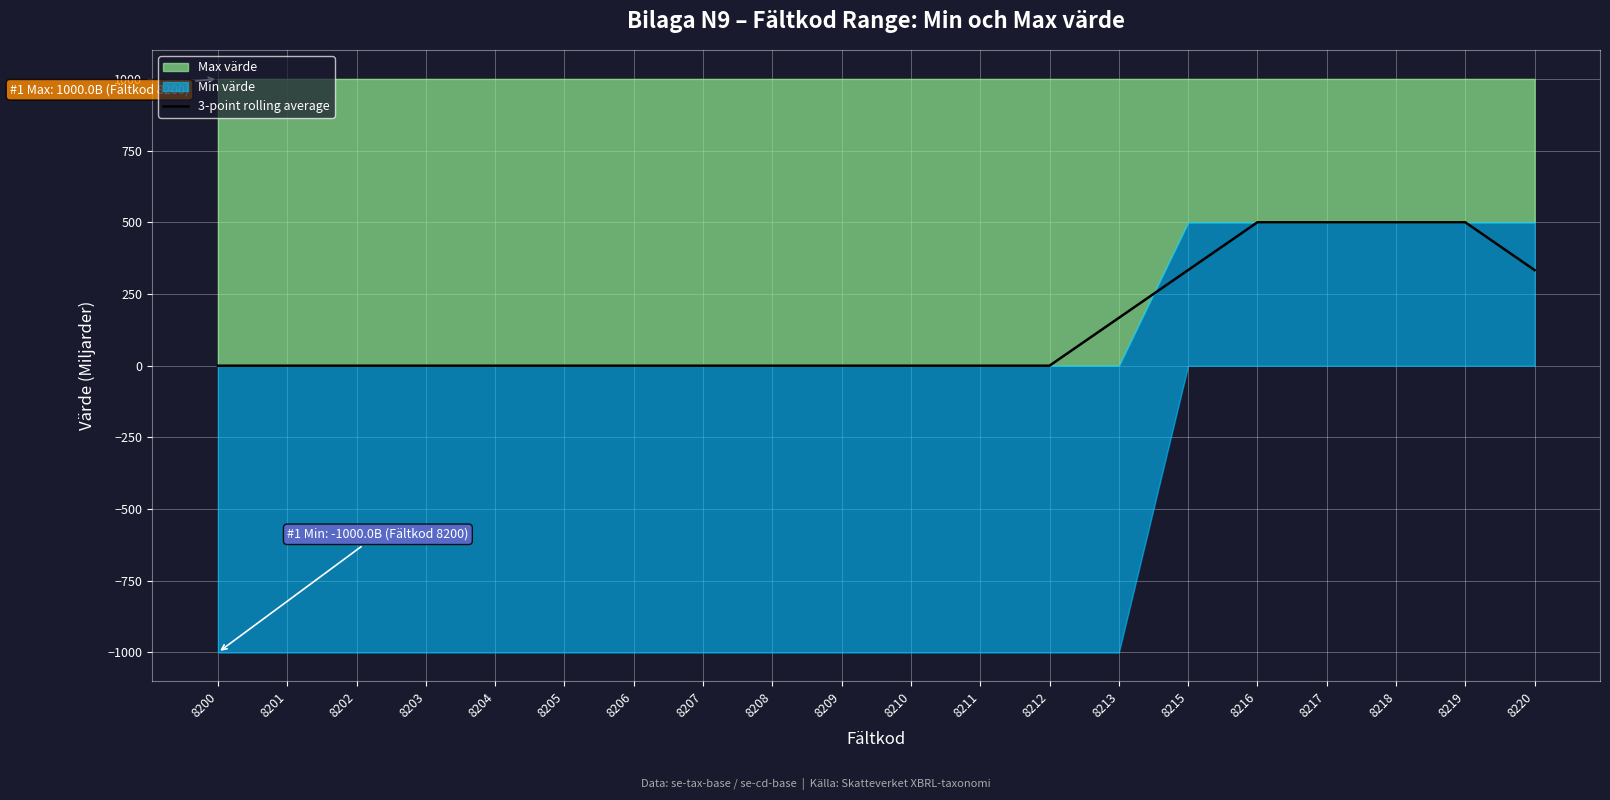

Reading left to right, extract all data points from this chart.

8200=0.0	8201=0.0	8202=0.0	8203=0.0	8204=0.0	8205=0.0	8206=0.0	8207=0.0	8208=0.0	8209=0.0	8210=0.0	8211=0.0	8212=0.0	8213=166.7	8215=333.3	8216=500.0	8217=500.0	8218=500.0	8219=500.0	8220=333.3